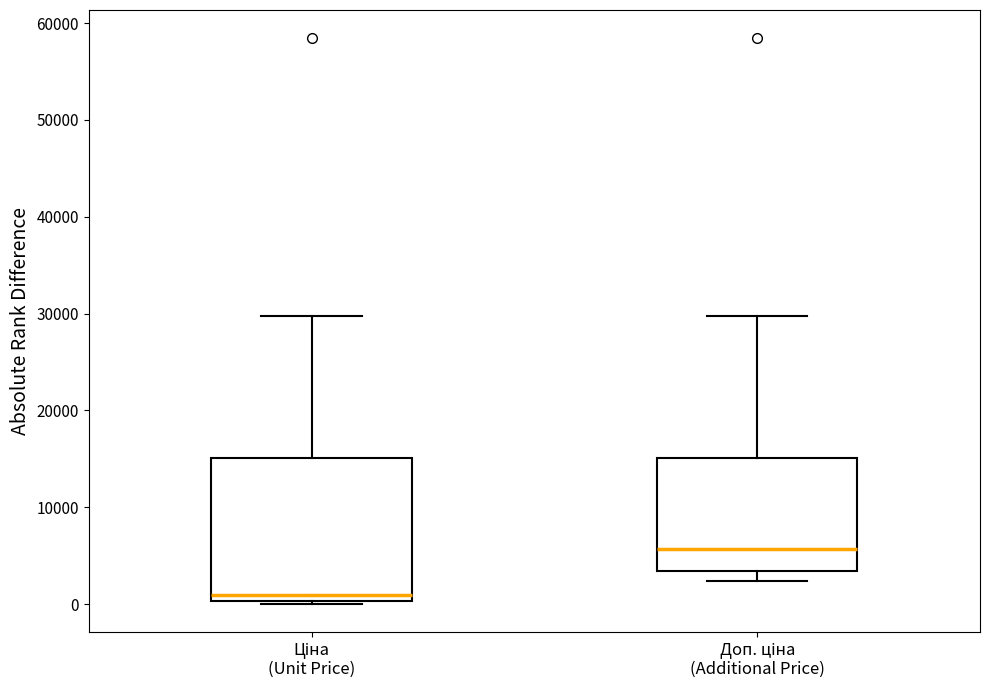

Which box has the highest median line?

Доп. ціна (Additional Price)